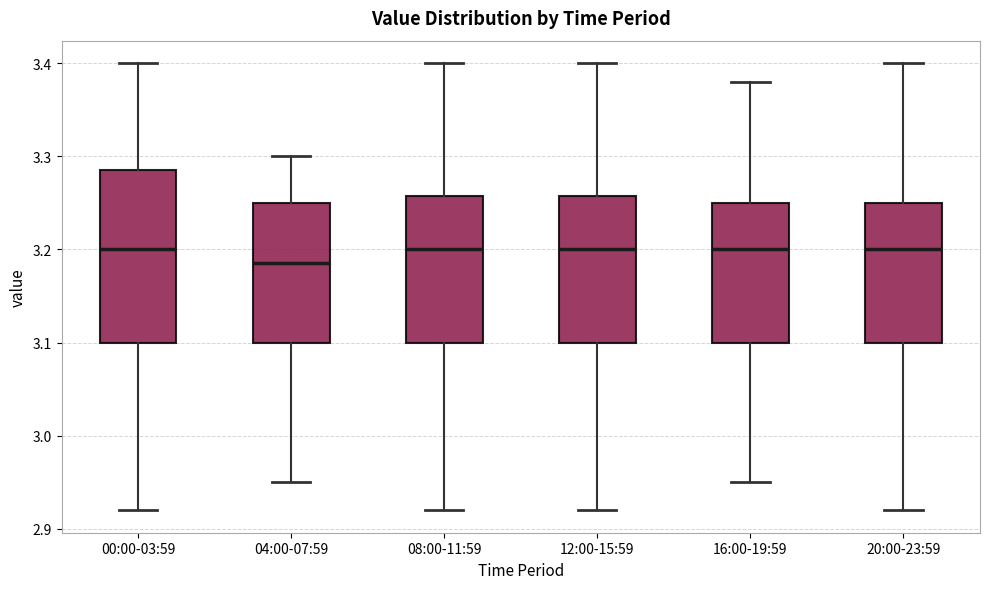

Which box has the lowest median line?

04:00-07:59